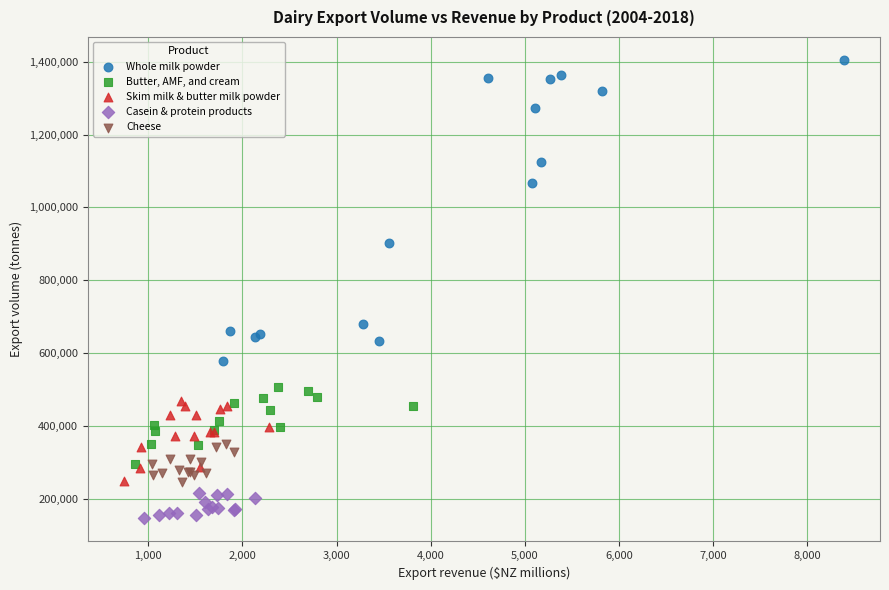

Which series has the largest Y range (max minus min)?

Whole milk powder